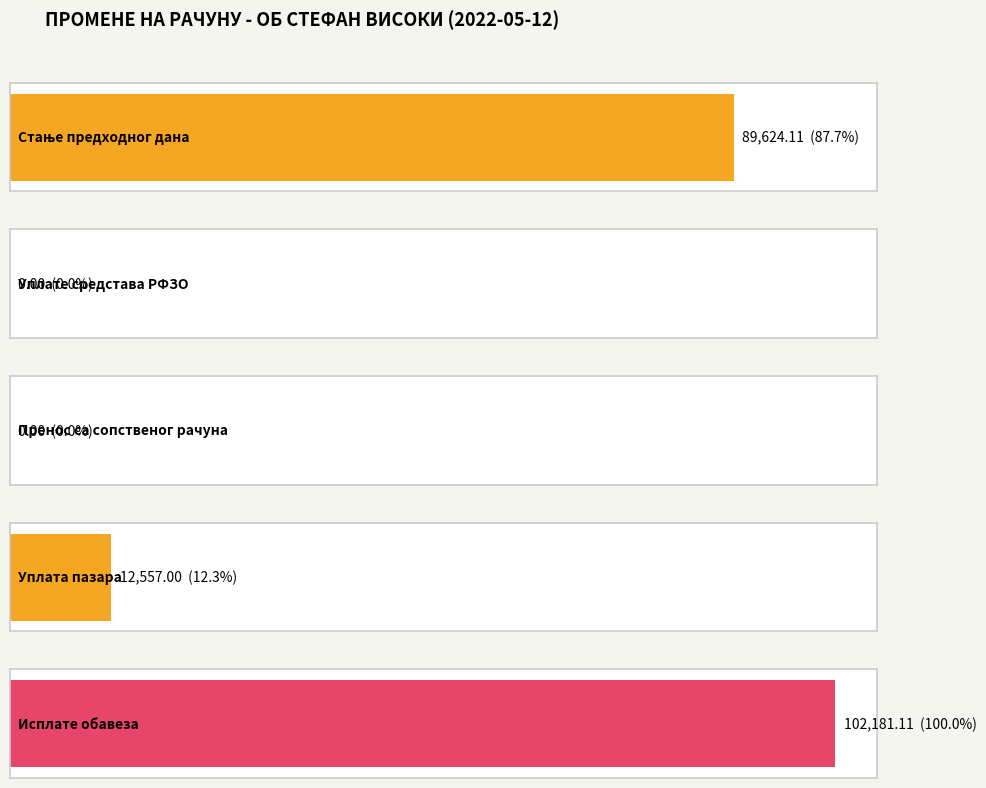

What is the label of the 4th bar from the right?

Уплате средстава РФЗО